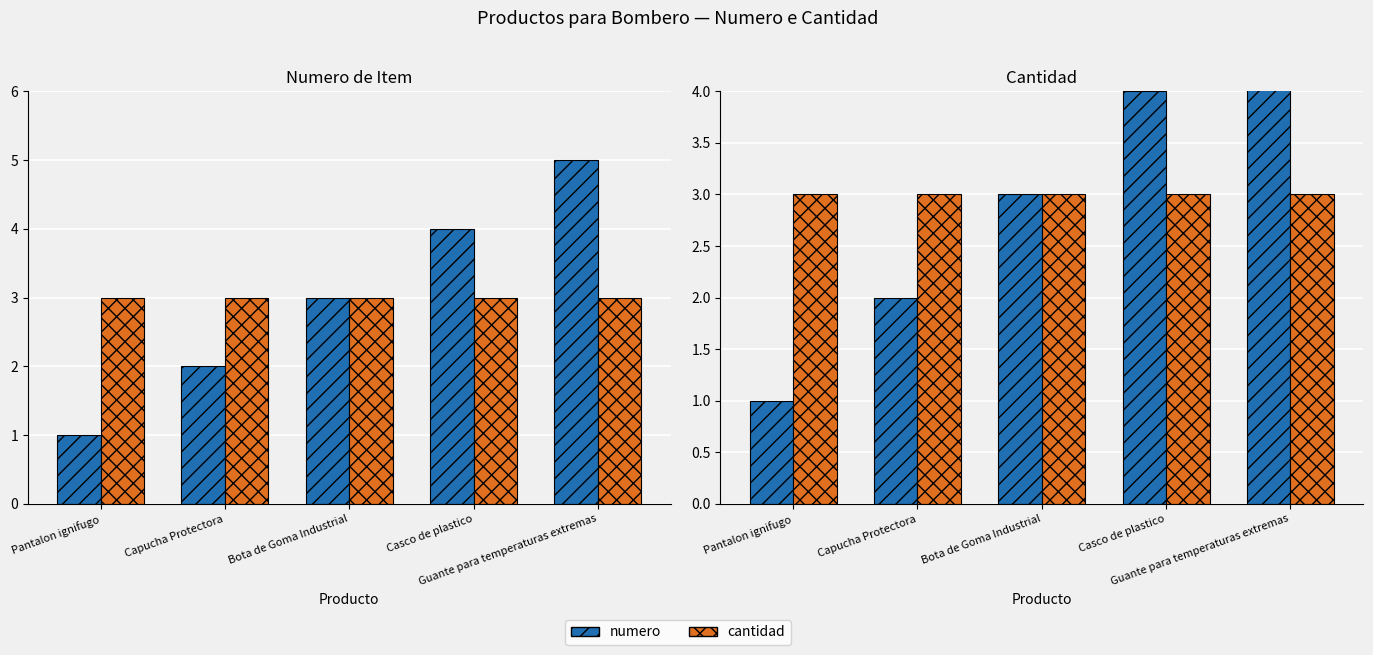

What is the value of the cantidad bar at the 5th from the left?

3